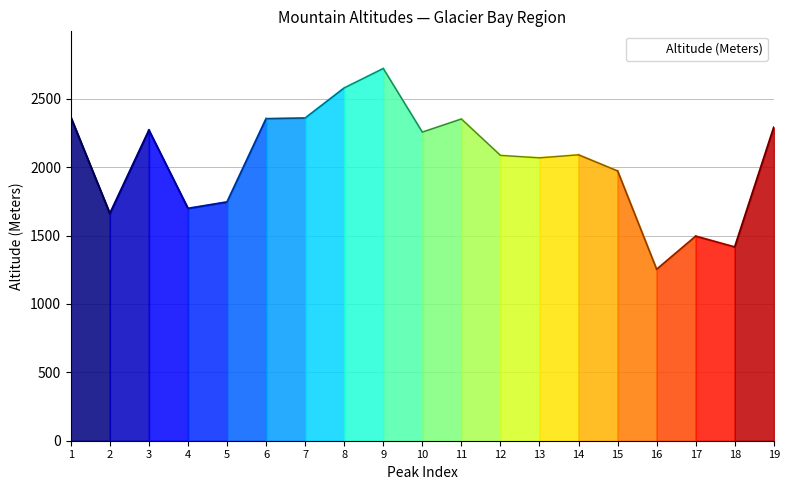

What is the greatest value displayed?

2721